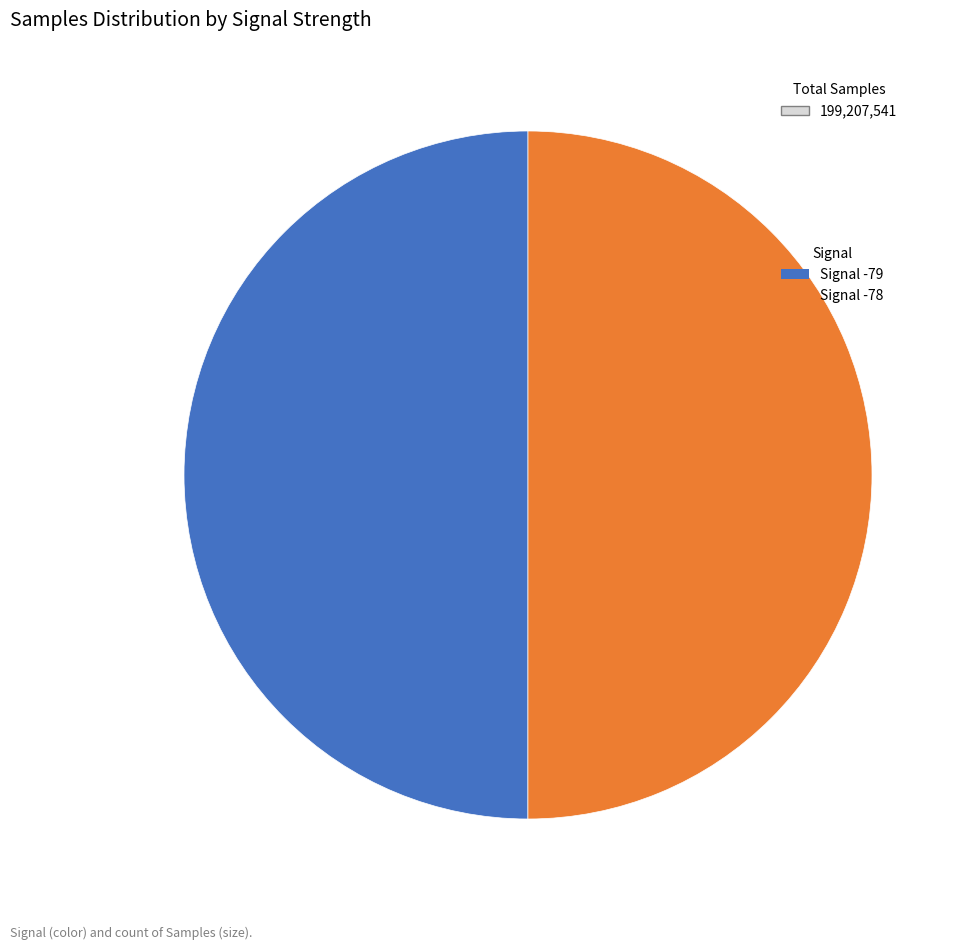

What is the ratio of the value at Signal -79 to the value at Signal -78?

1.0